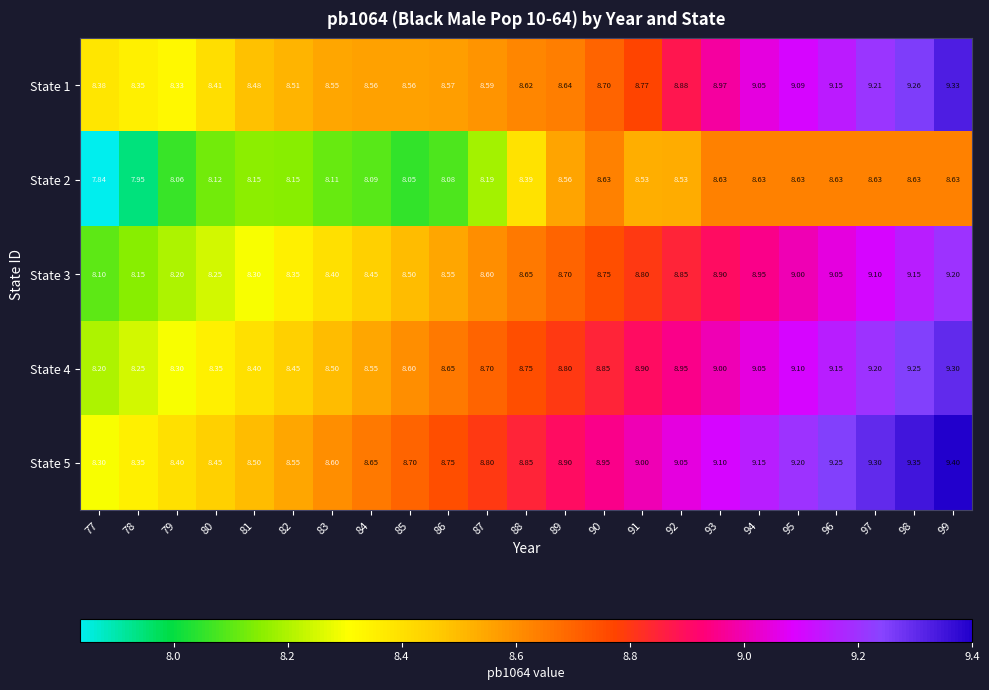

Is the value of State 3 at 98 greater than the value of State 5 at 99?

No